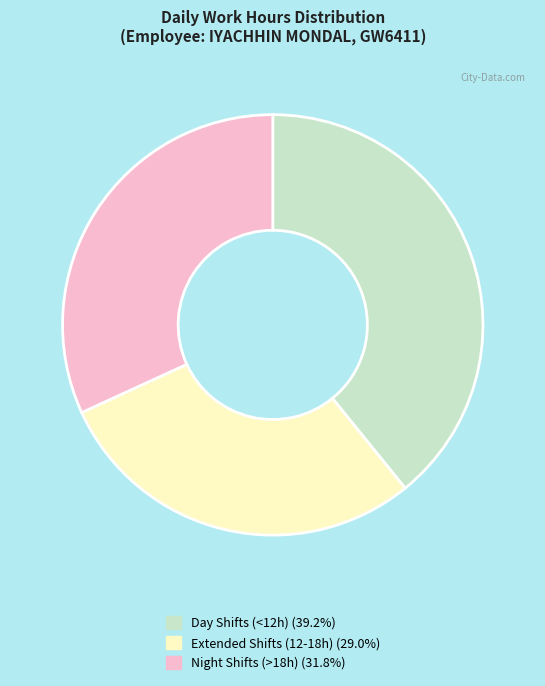

Is there any slice that represents more than half of the pie?

No